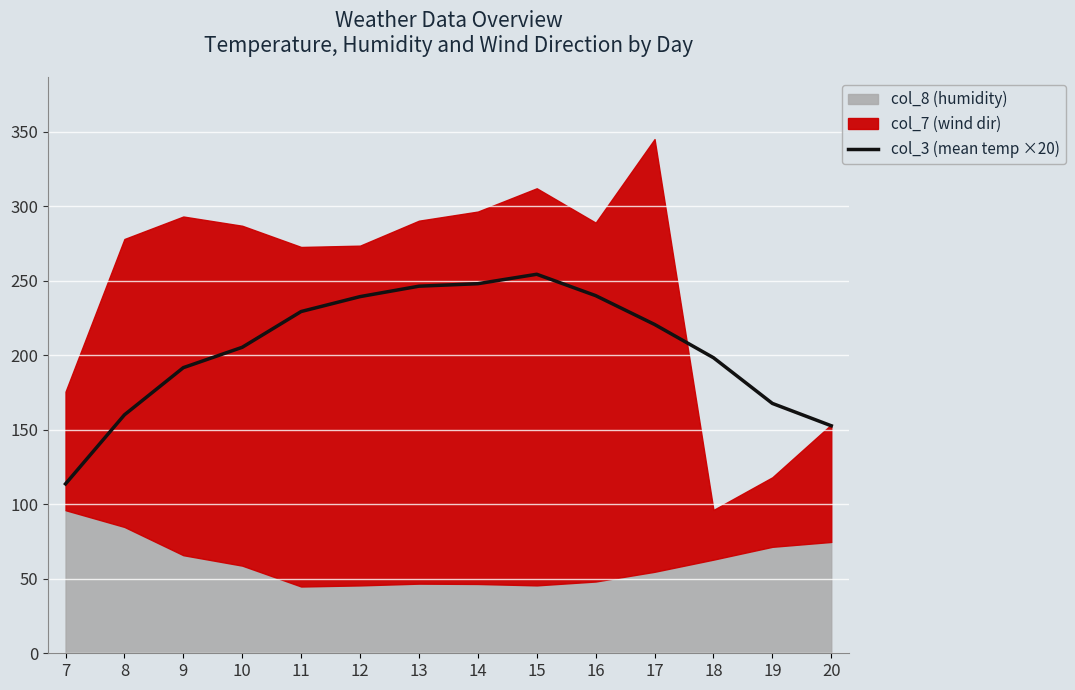

What is the value of the 11th point from the left?

220.7